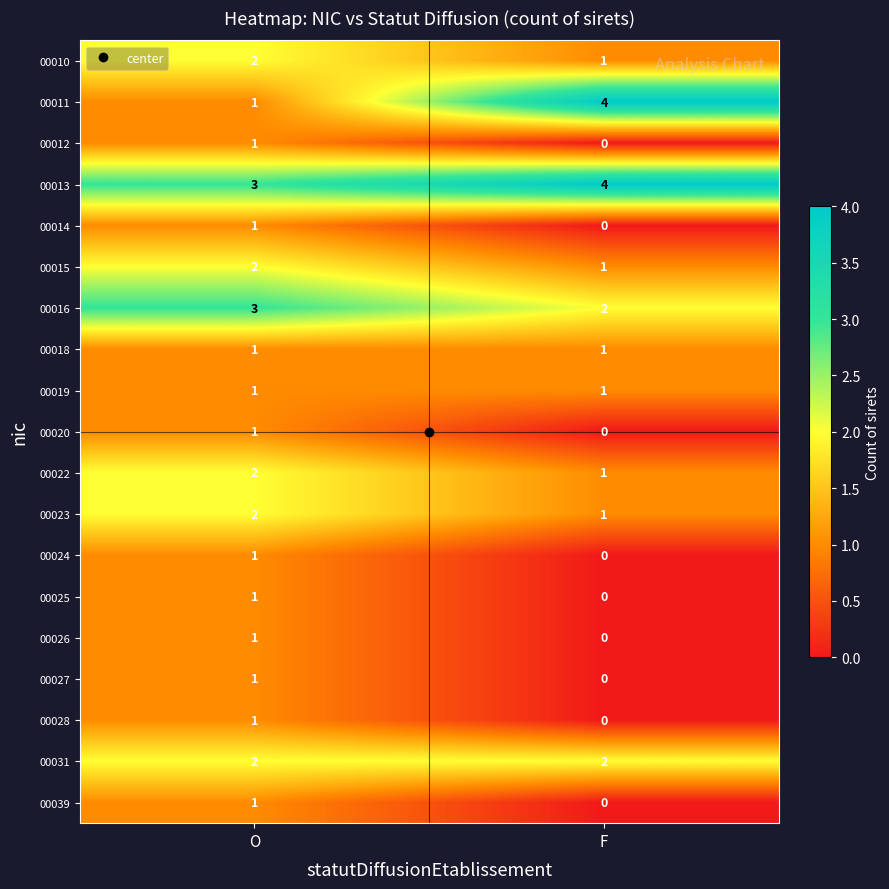

What is the maximum value shown in the chart?

4